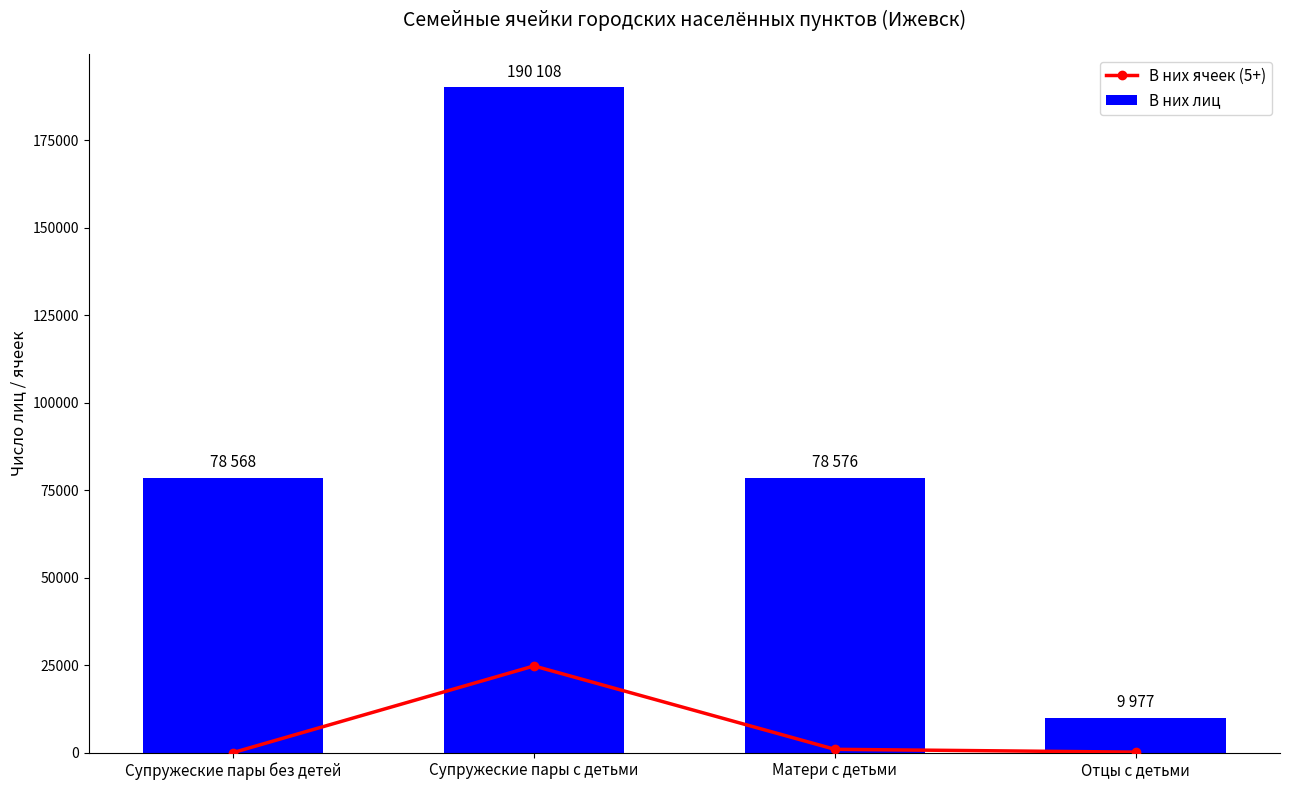

True or false: В них ячеек (5+) has a value of 0 at Супружеские пары без детей.

True